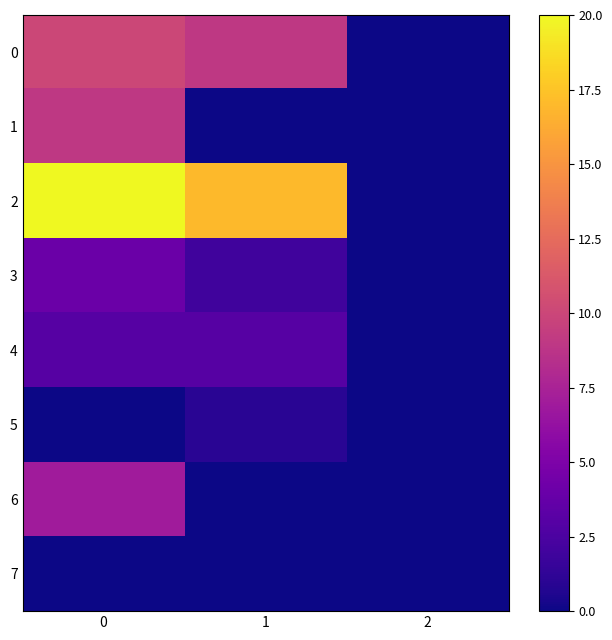

Rank the series by their maximum value, from lowest to highest.

7, 5, 4, 3, 6, 1, 0, 2